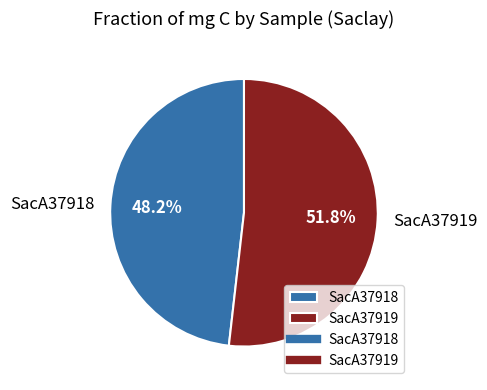

Is it true that SacA37918 is 48% of the pie?

True